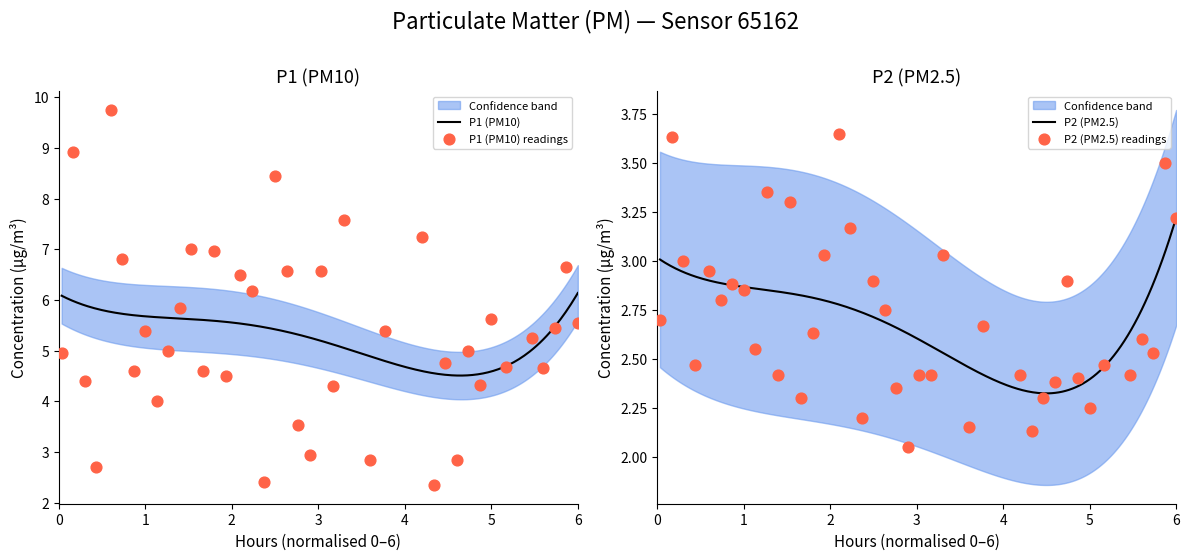

Which series has the largest total across all categories?

P1